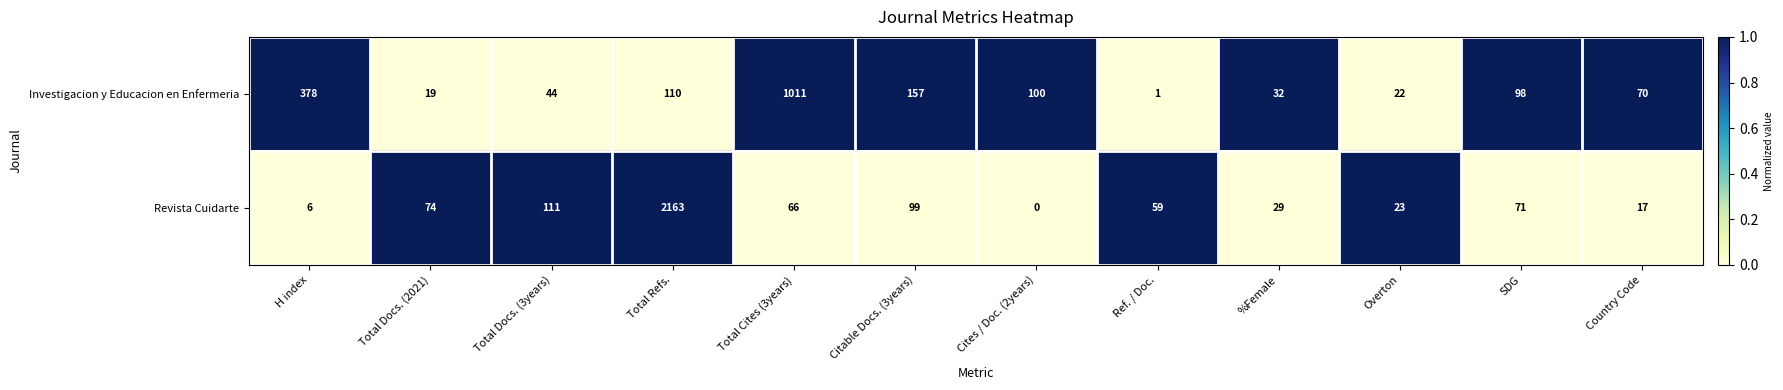

The Revista Cuidarte series shows 29 at %Female. True or false?

True